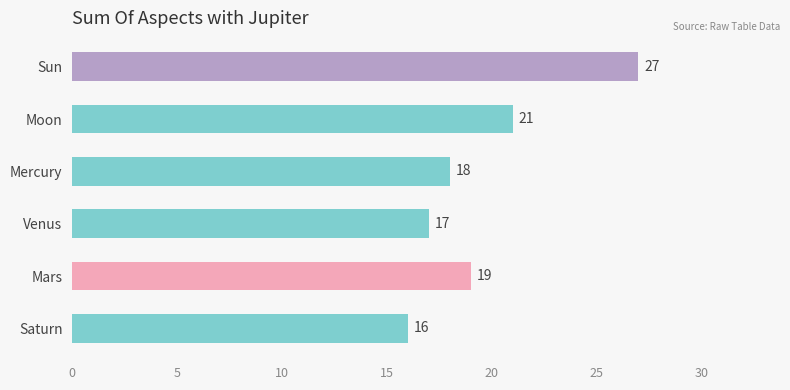

Reading bottom to top, transcribe all the data shown in this chart.

16	19	17	18	21	27